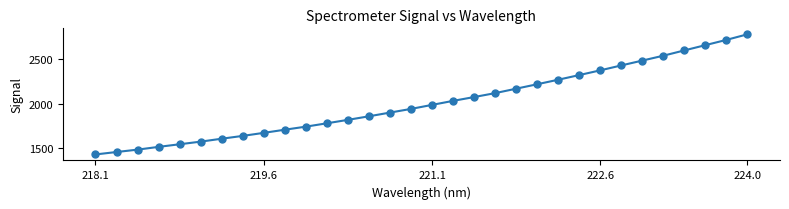

What is the difference between the maximum and second lowest values?

1311.9